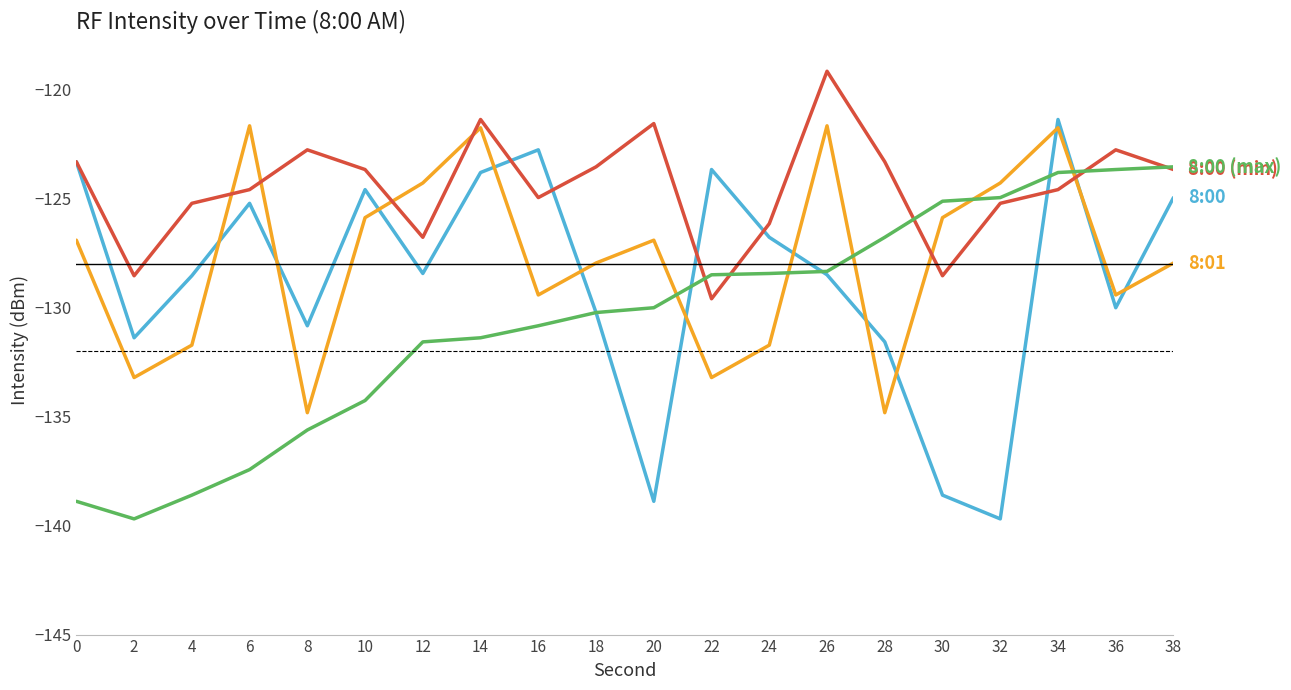

What is the maximum value shown in the chart?

-119.2